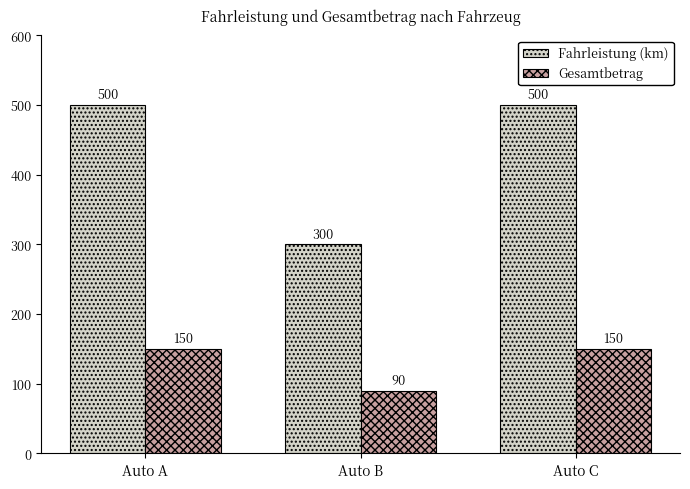

What is the average value of the Fahrleistung (km) series?

433